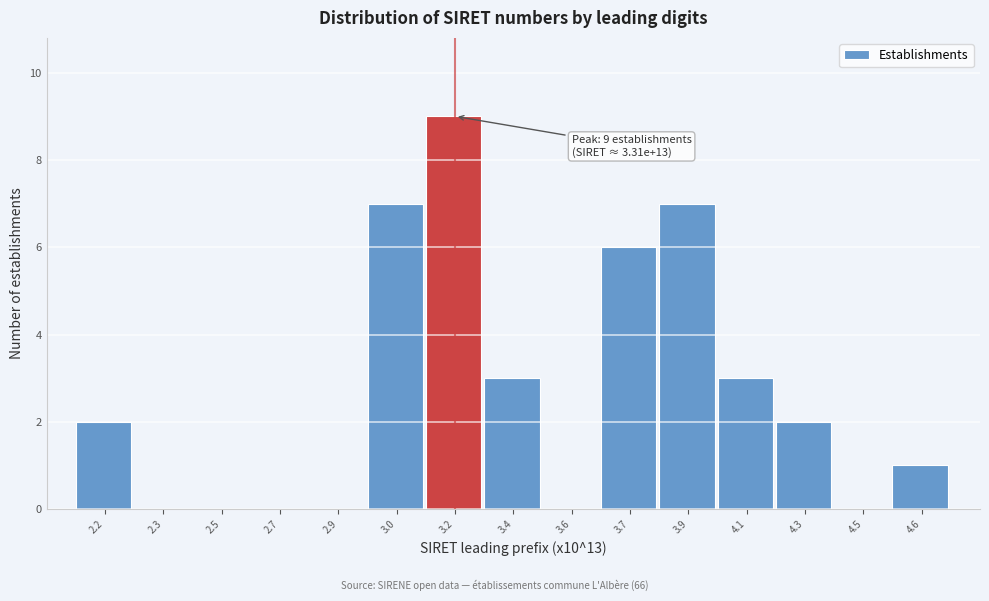

Reading left to right, extract all data points from this chart.

2.2=2	2.3=0	2.5=0	2.7=0	2.9=0	3.0=7	3.2=9	3.4=3	3.6=0	3.7=6	3.9=7	4.1=3	4.3=2	4.5=0	4.6=1